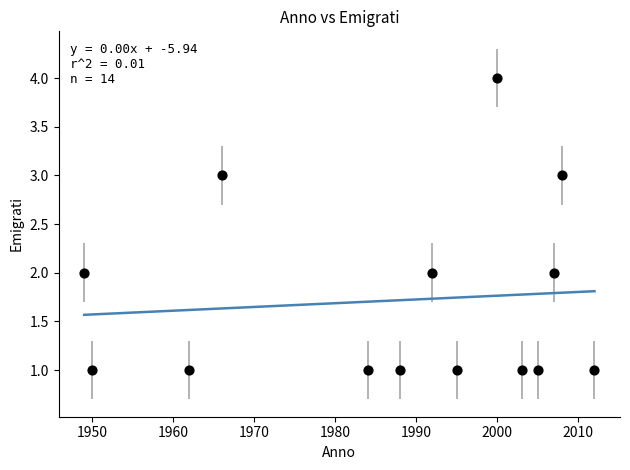

What is the range of Y values (max minus min)?

3